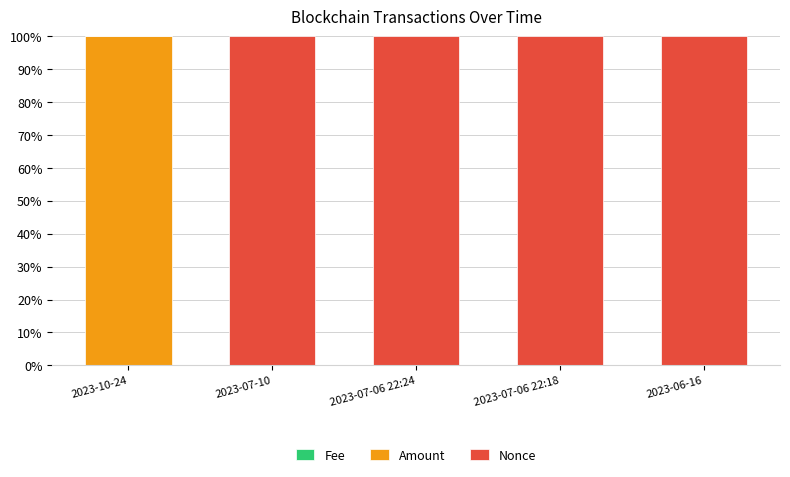

How many categories are shown in the chart?

5